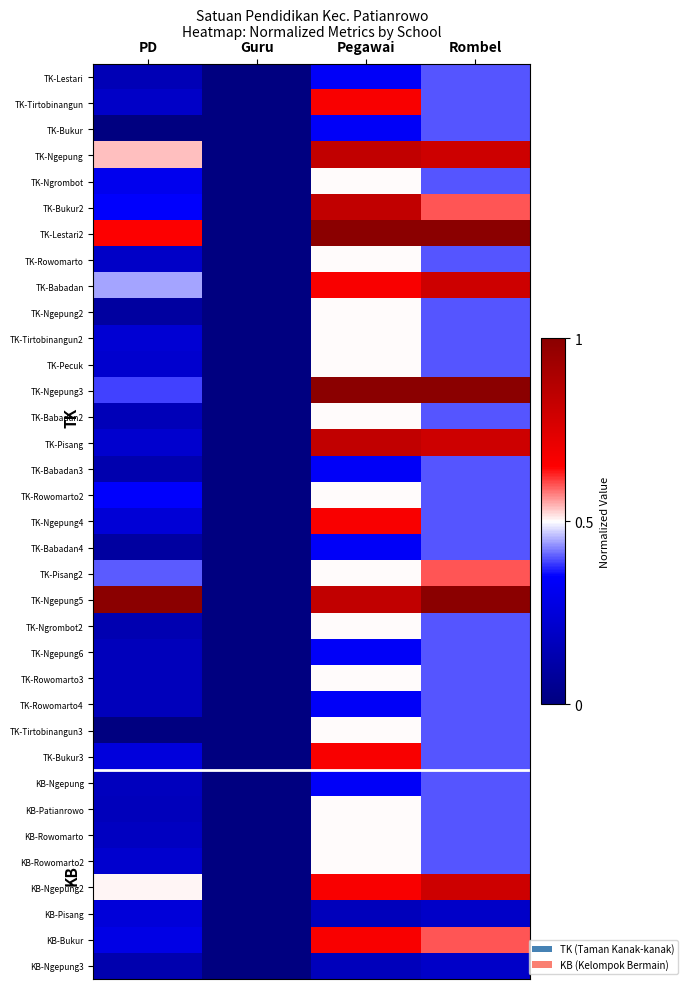

How many series are shown in this chart?

35